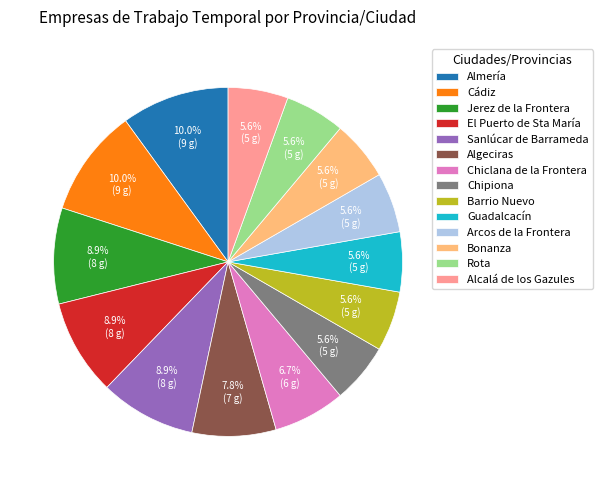

To the nearest percent, what is the difference between the Cádiz and Chipiona slice percentages?

4%